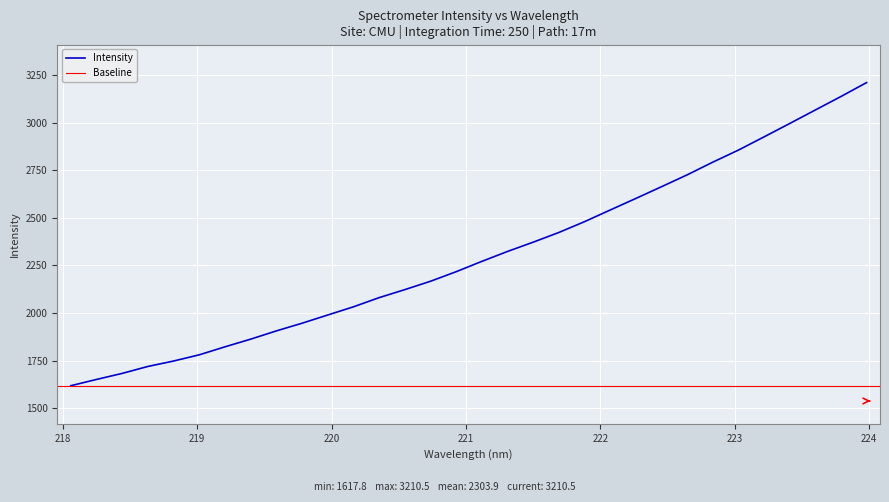

Is this an area chart (filled region under the line)?

No